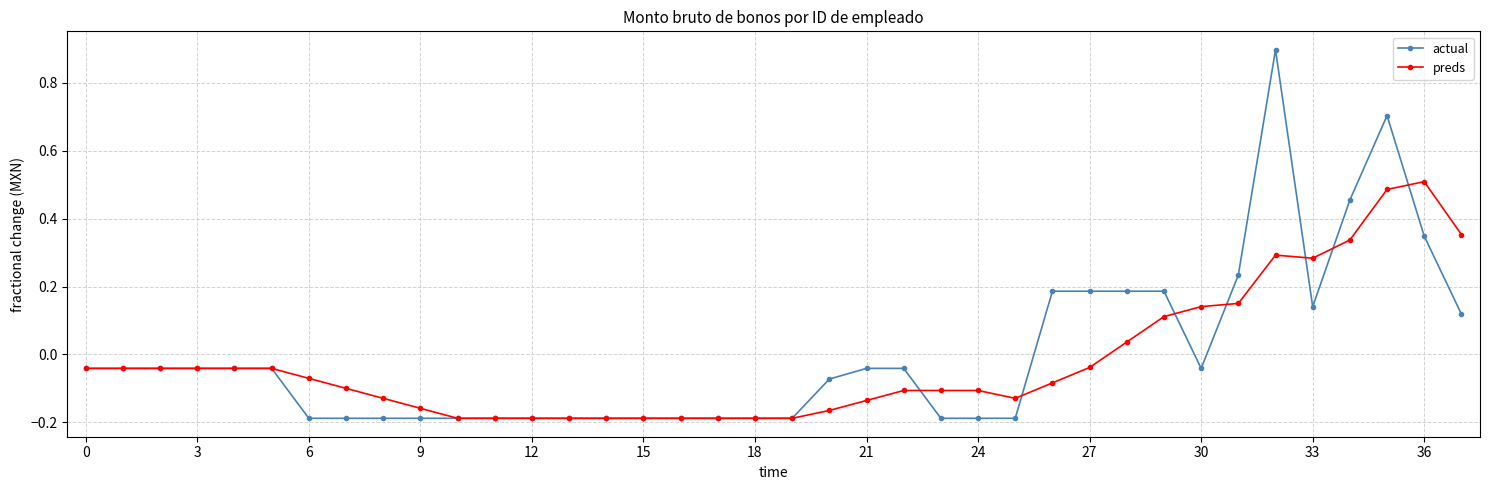

True or false: preds has more than 1 points higher than both neighbors.

True